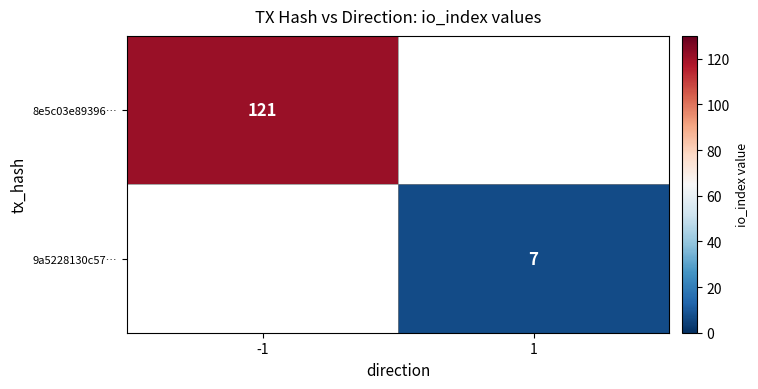

True or false: 8e5c03e89396… has a value of 159 at -1.

False